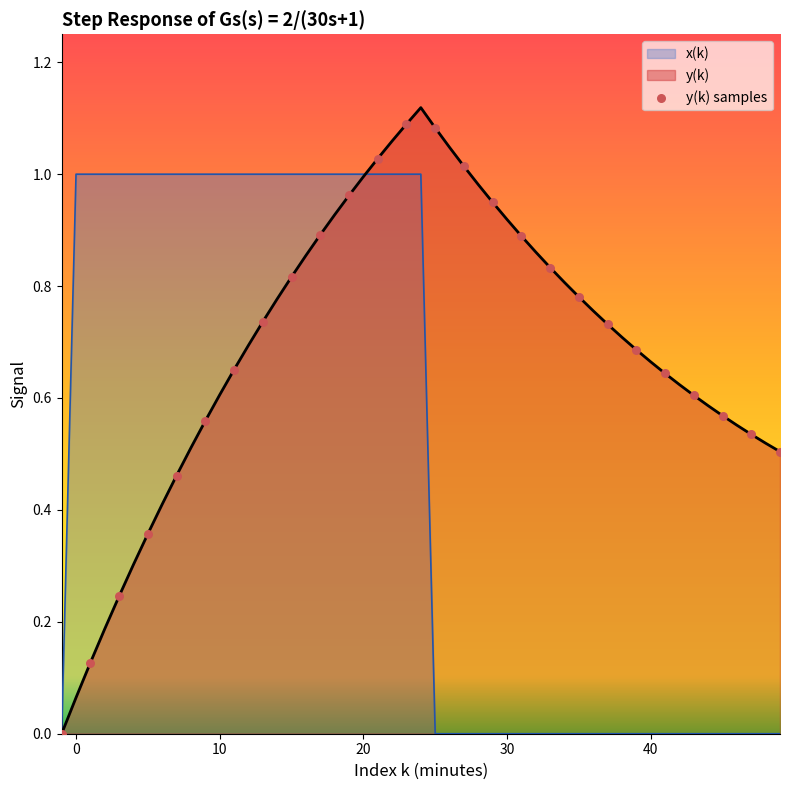

Which series has the largest range (max minus min)?

y(k)